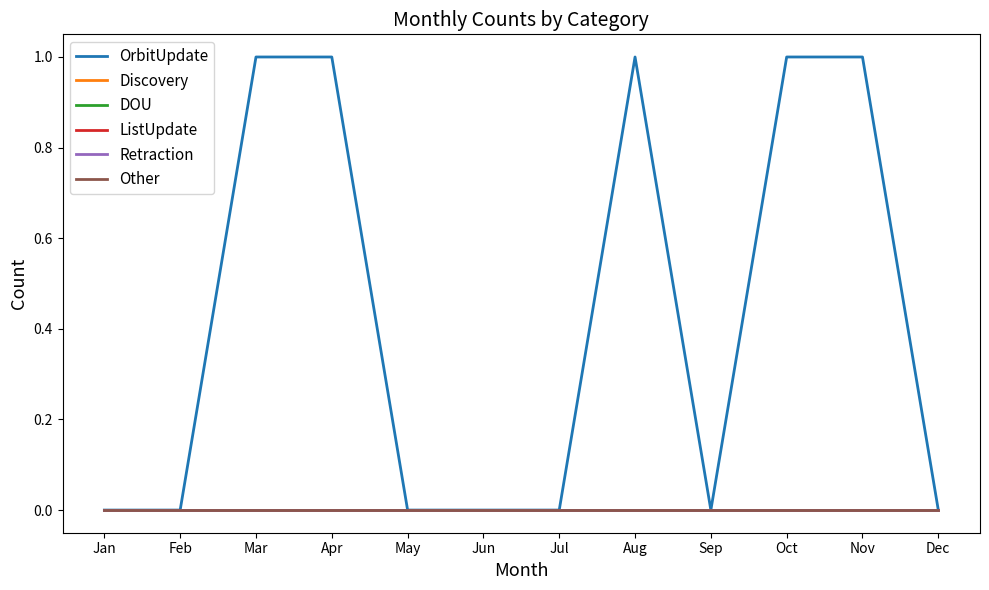

Is this an area chart (filled region under the line)?

No